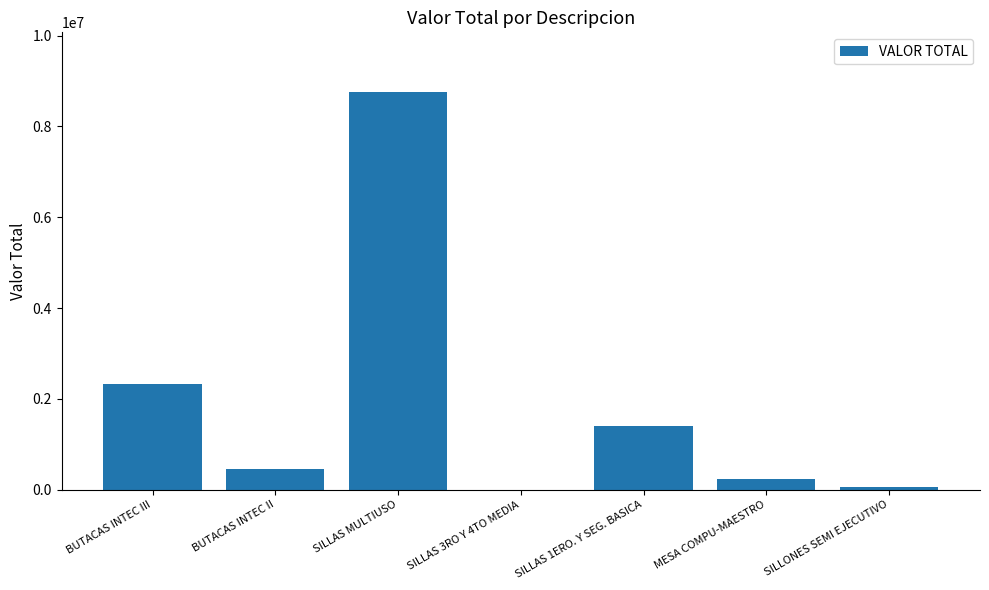

The value at SILLAS 1ERO. Y SEG. BASICA is 366306. True or false?

False